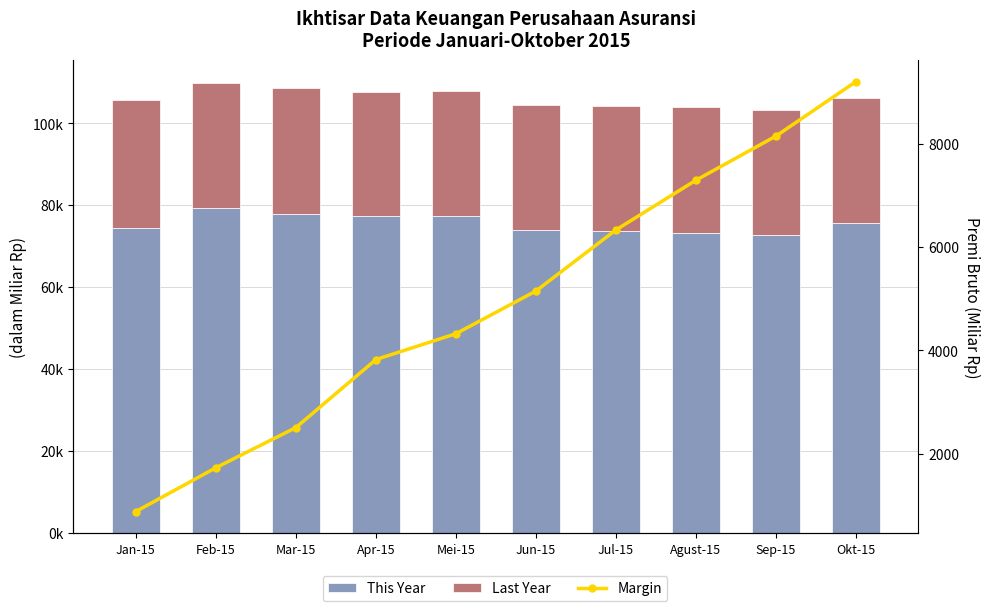

What is the average value of the Last Year series?

30526.7